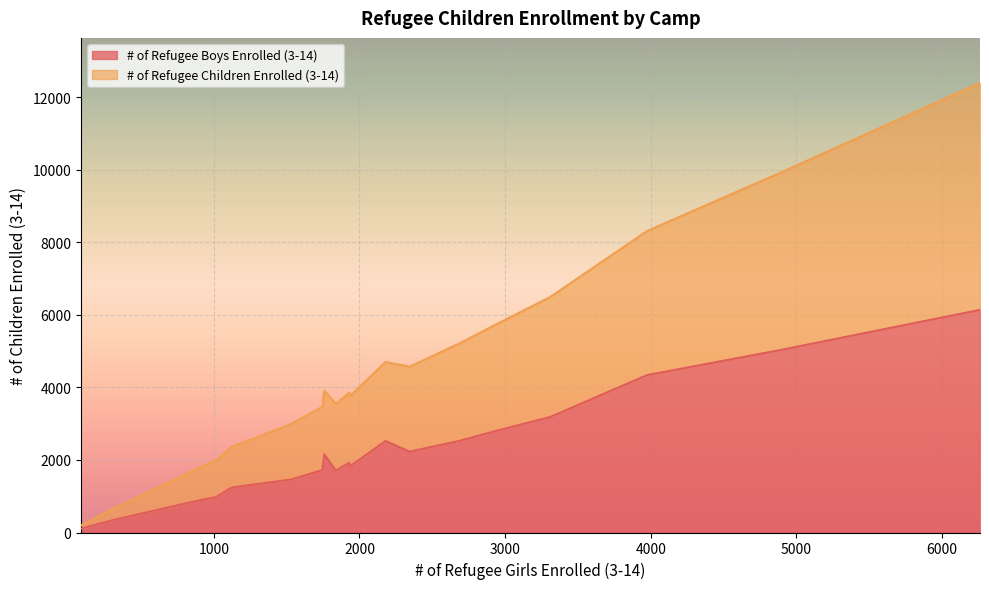

Read the # of Refugee Children Enrolled (3-14) value at Camp 15, to the nearest 50.

9950